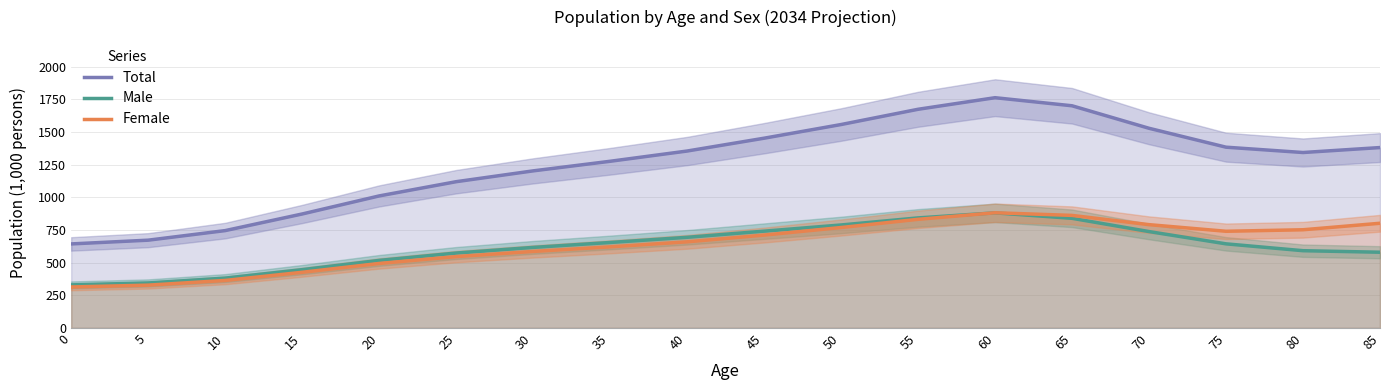

What is the sum of all Total values?

22672.3